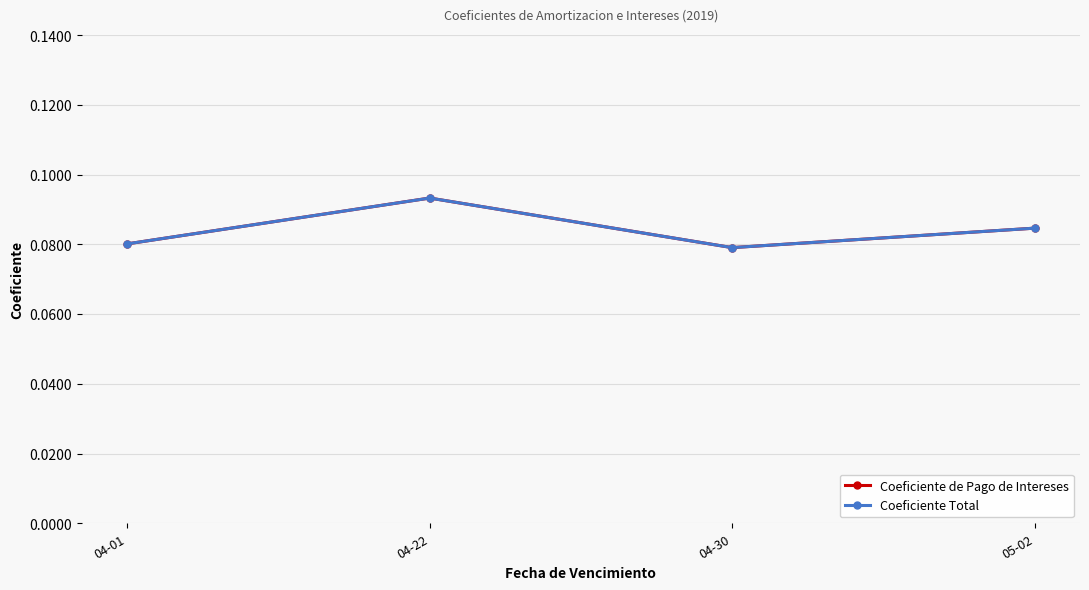

Does the chart have visible grid lines?

Yes